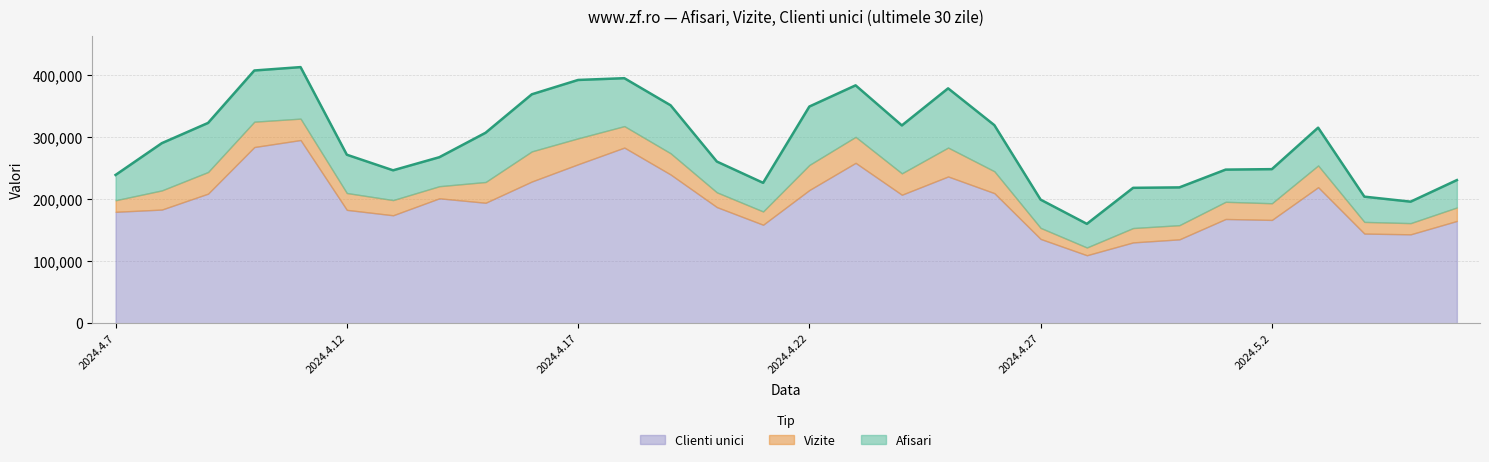

True or false: Vizite and Clienti unici cross at least once.

False